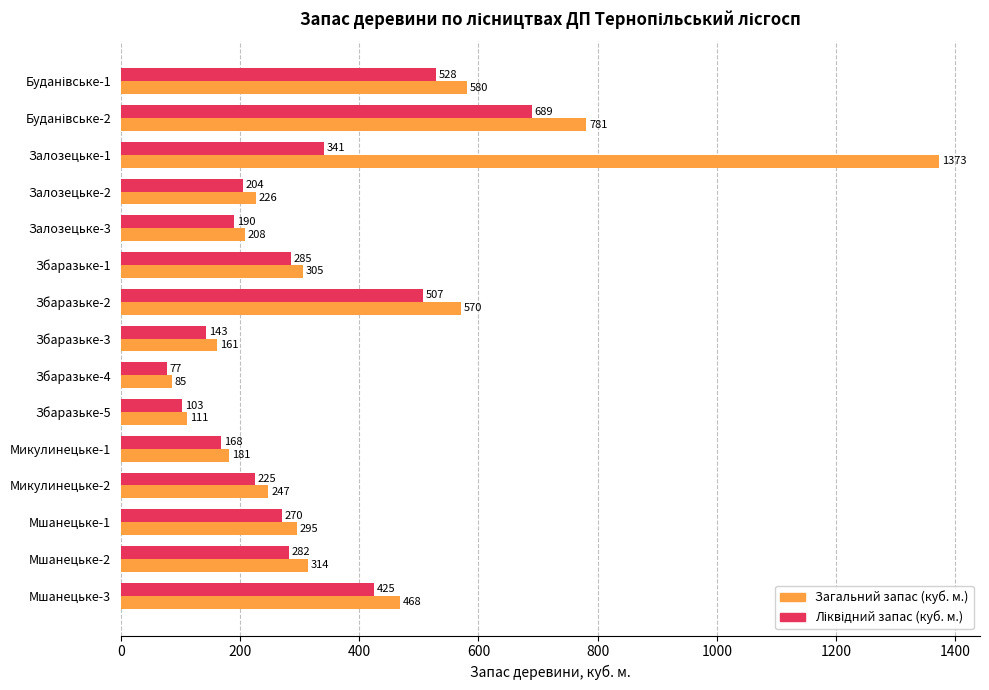

Is it true that Загальний запас (куб. м.) equals 85 at Збаразьке-4?

True